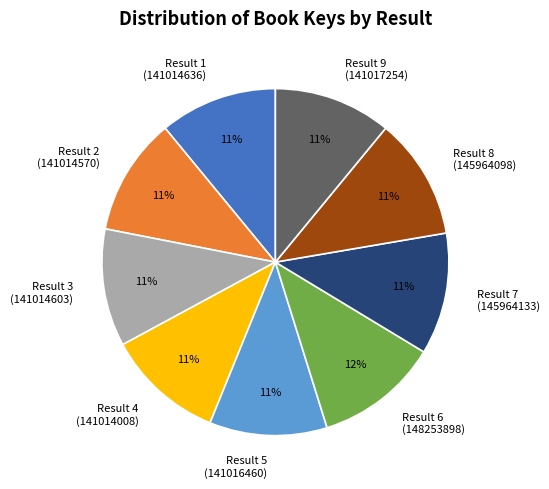

The Result 7 (145964133) slice represents 21% of the pie. True or false?

False